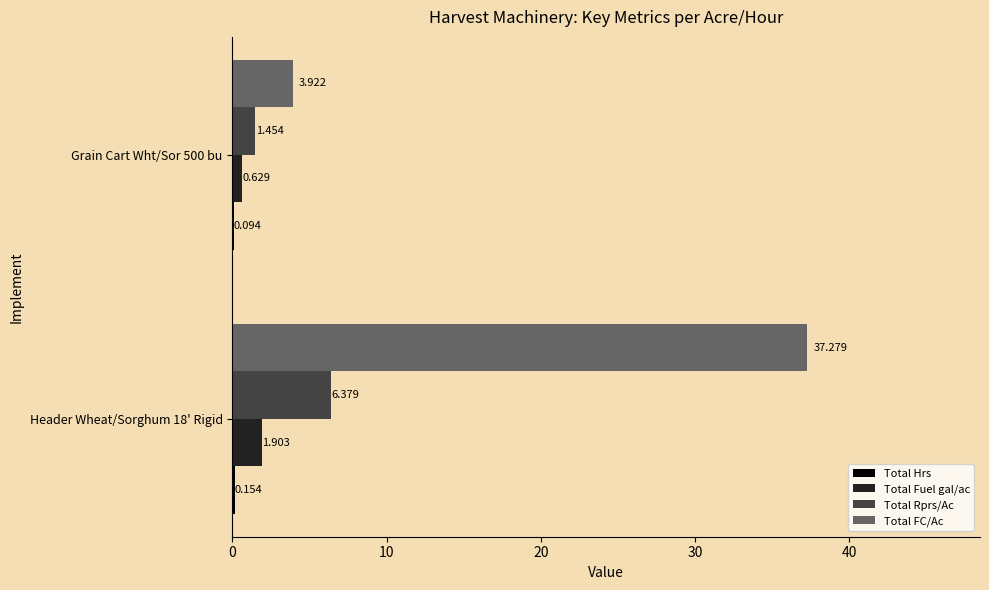

Which series has the largest total across all categories?

Total FC/Ac